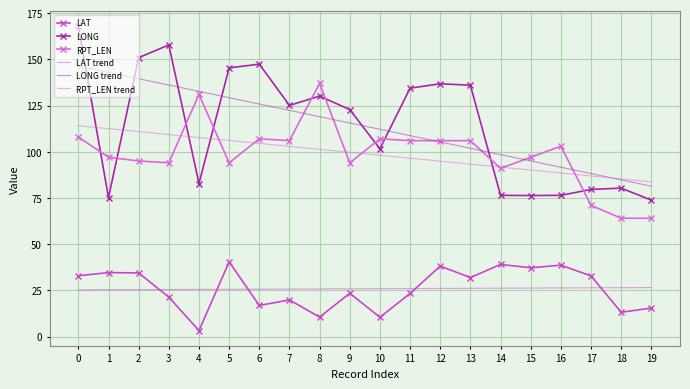

Read the RPT_LEN value at 6.

107.0